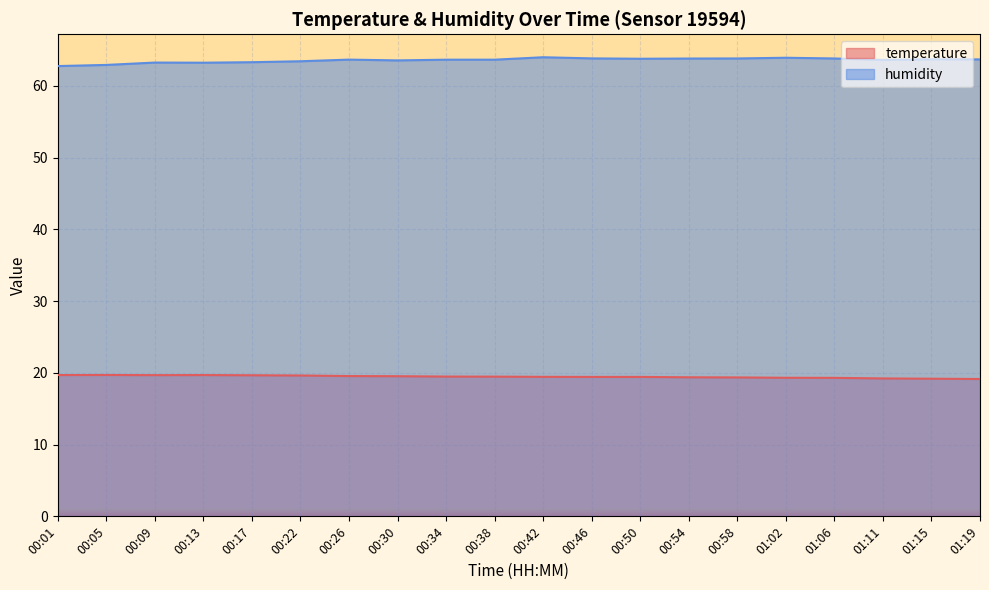

How many lines are shown in the chart?

2